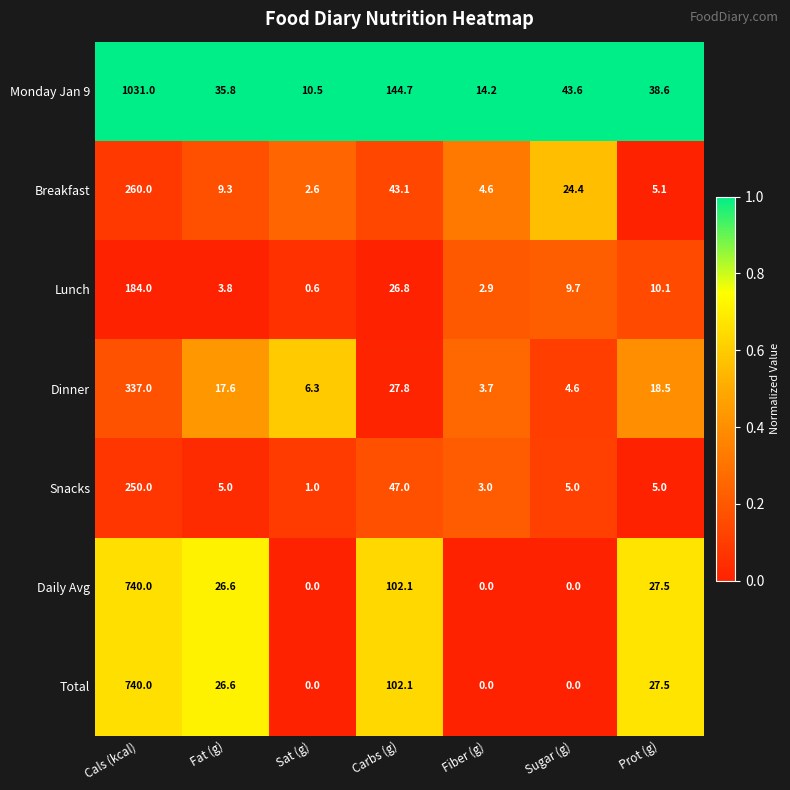

At which category is the sum across all series the highest?

Cals (kcal)